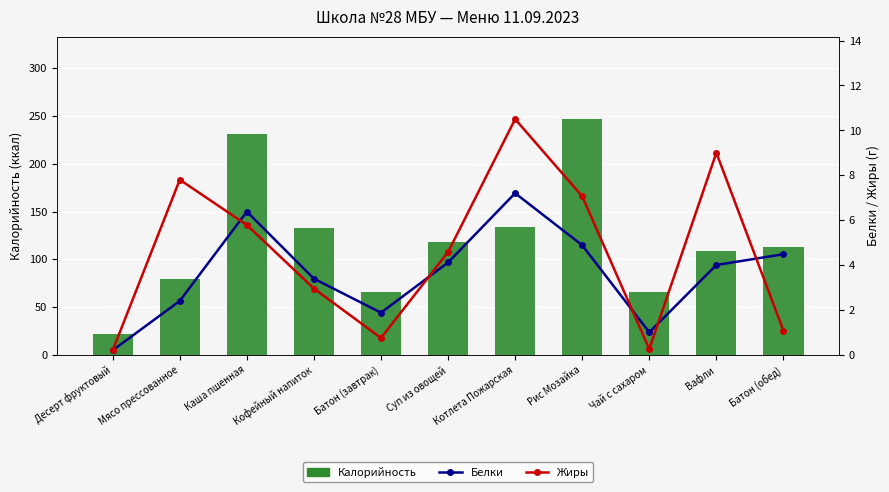

What is the sum of the Жиры values at Десерт фруктовый and Вафли?

9.2